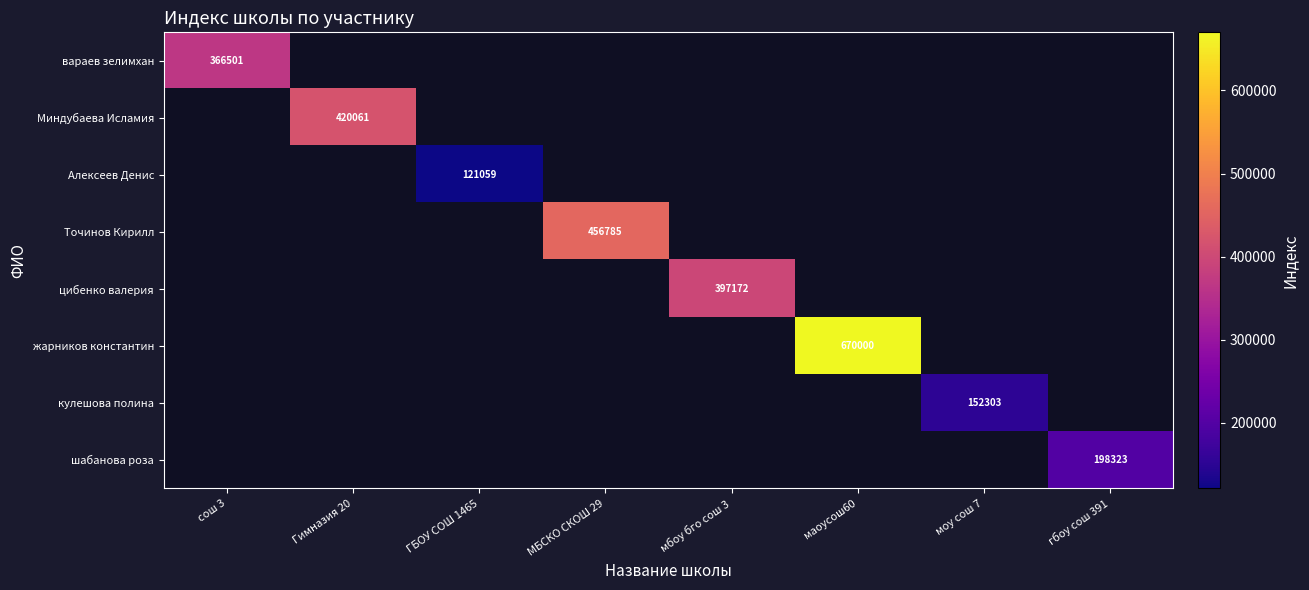

Which series has the widest spread of values?

вараев зелимхан